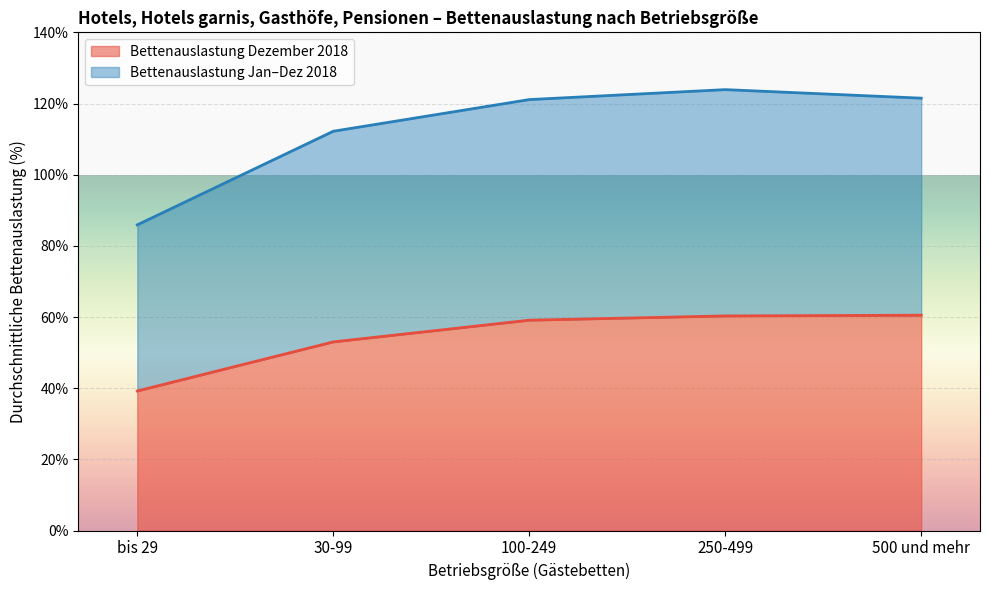

True or false: Durchschnittliche Bettenauslastung Jan-Dez 2018 and Durchschnittliche Bettenauslastung Dez 2018 intersect in this chart.

False